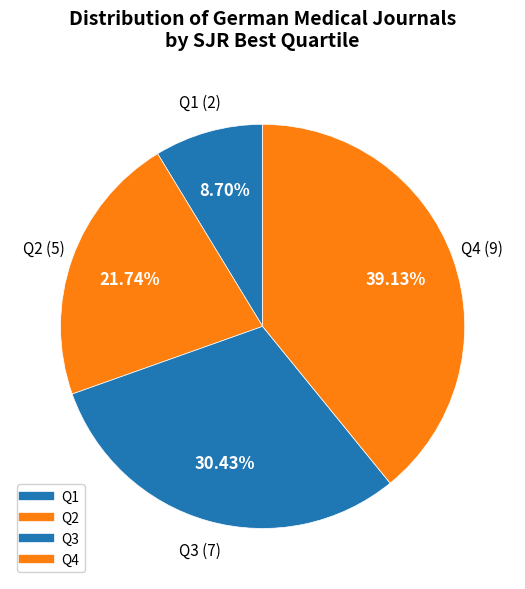

What is the smallest slice in the pie chart?

Q1